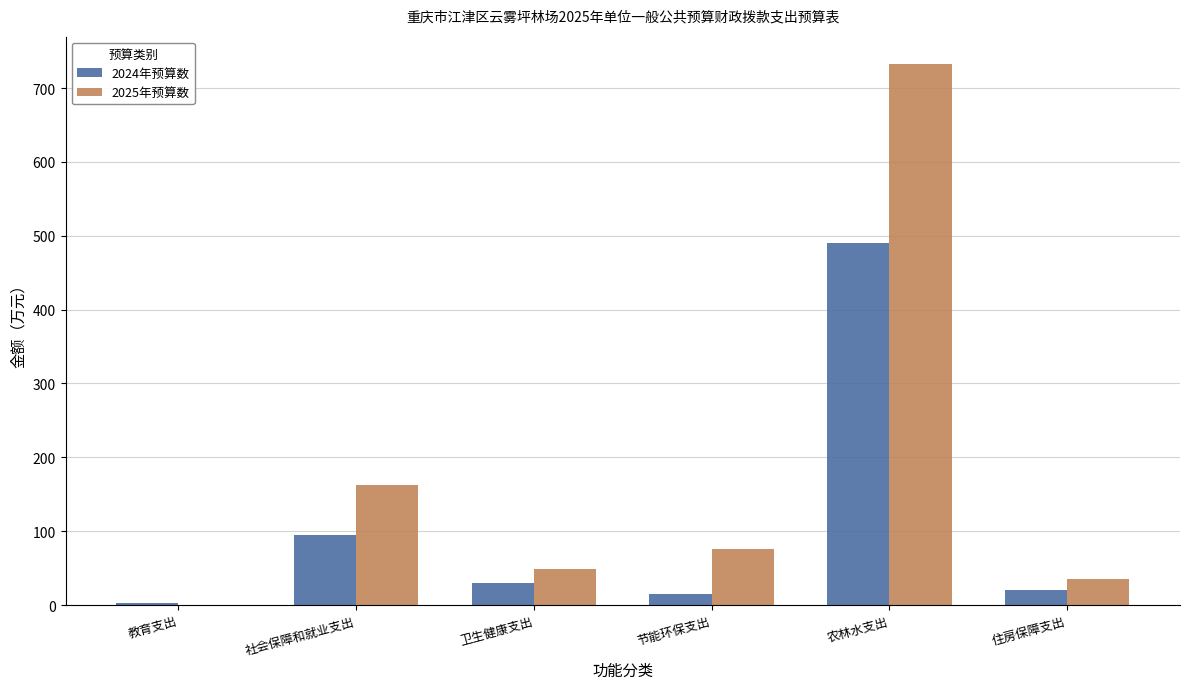

Which series has the largest range (max minus min)?

2025年预算数